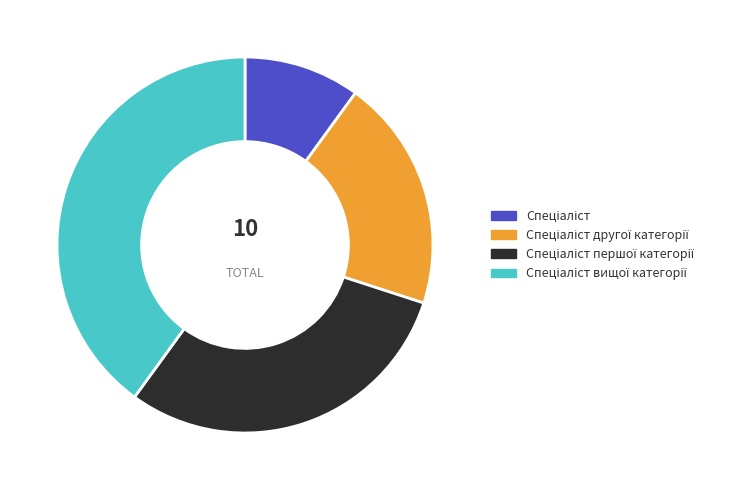

Count the number of slices in the pie.

4